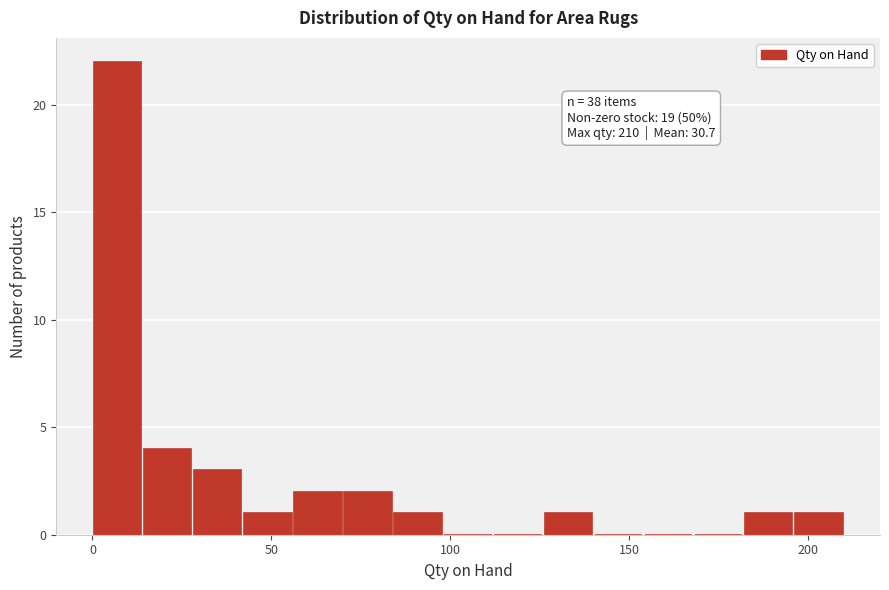

Read against the x-axis, roughly where is the centre of the tallest bar?

5